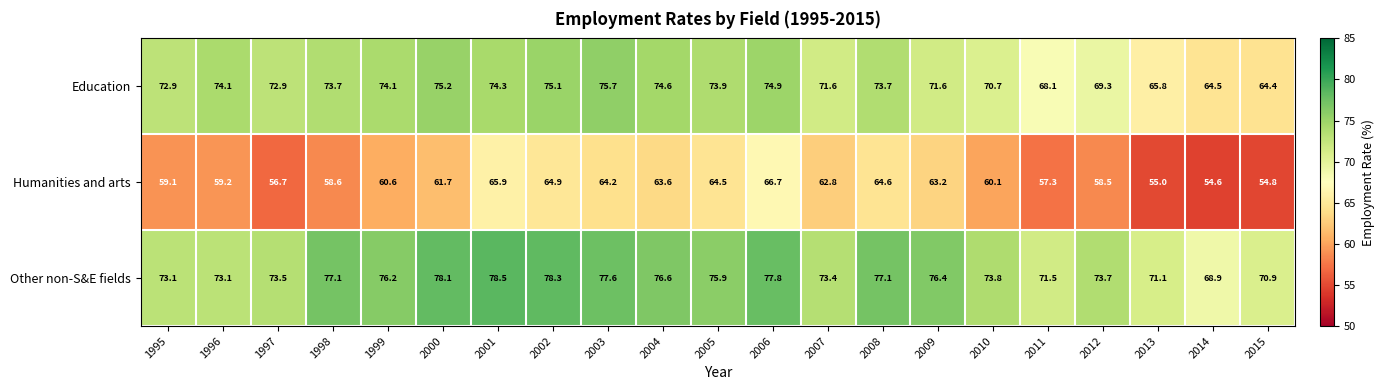

What is the sum of all Humanities and arts values?

1276.6